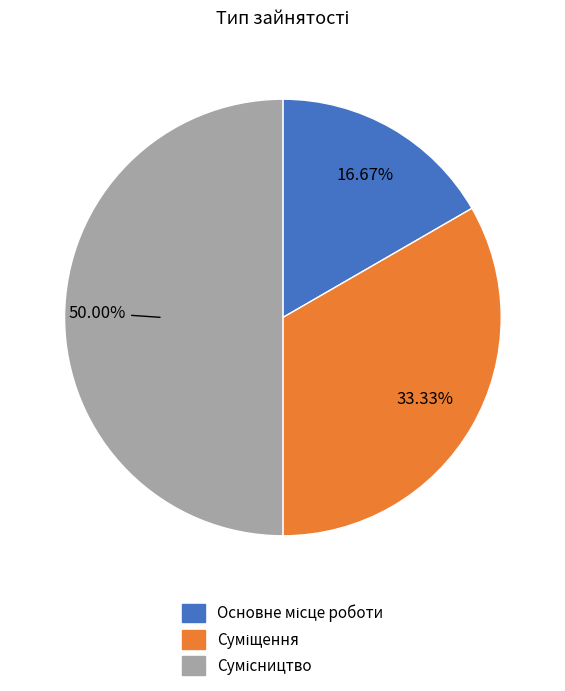

How many segments does this pie chart have?

3